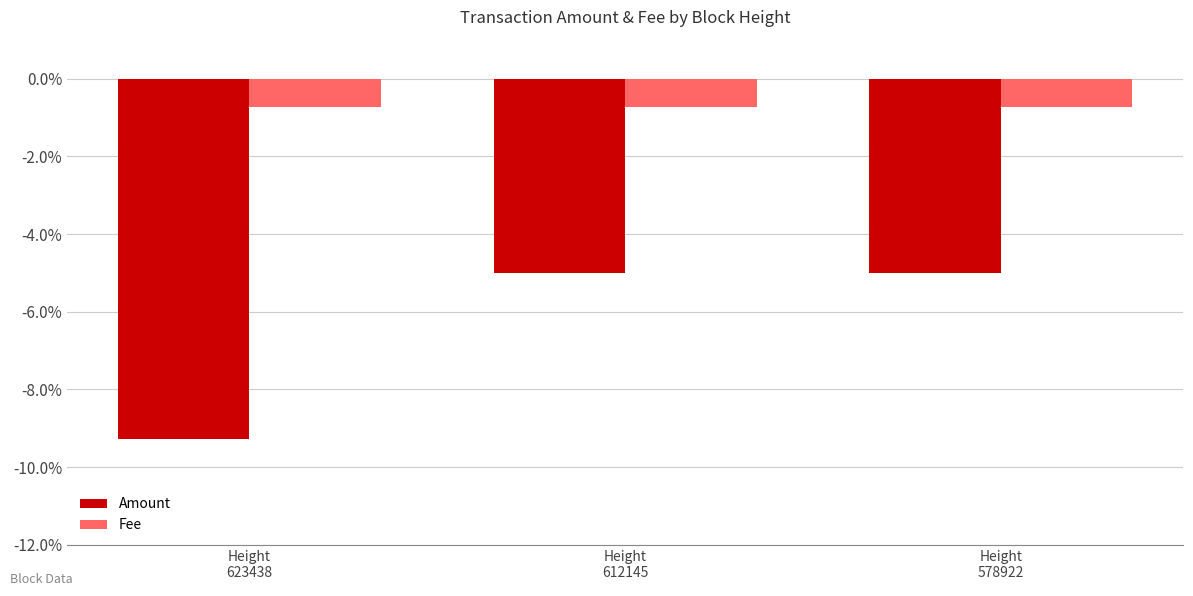

List the series in order of their overall mean, highest first.

Fee, Amount